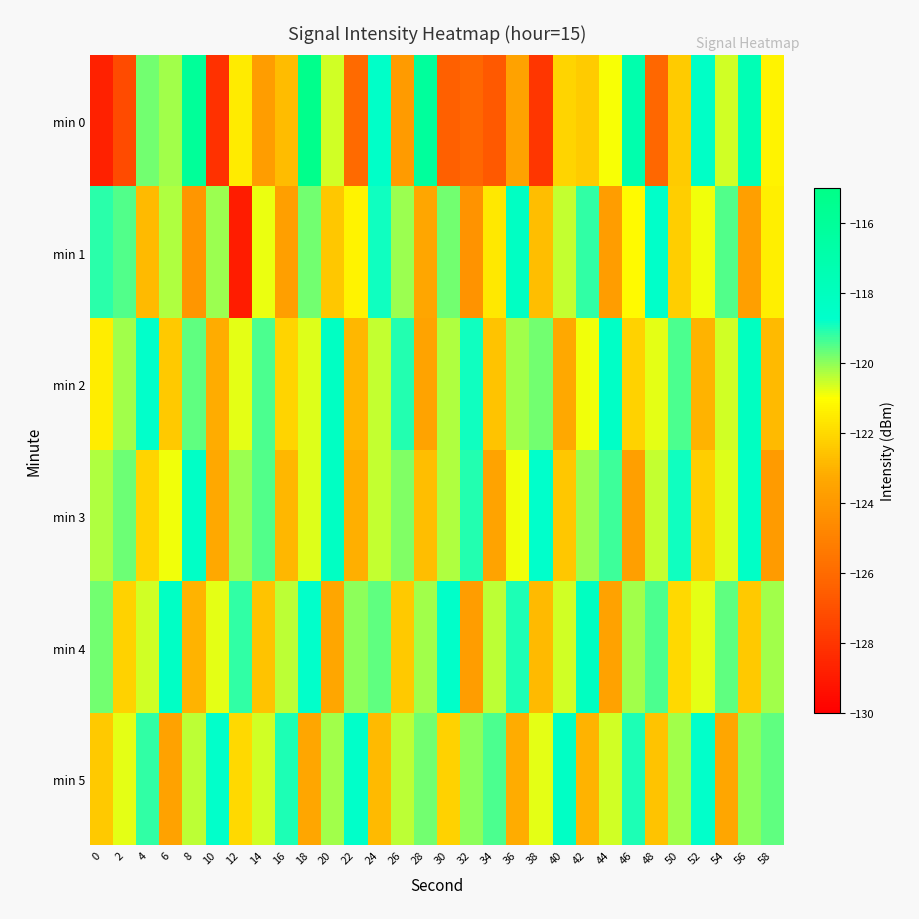

How many distinct data groups are displayed?

6